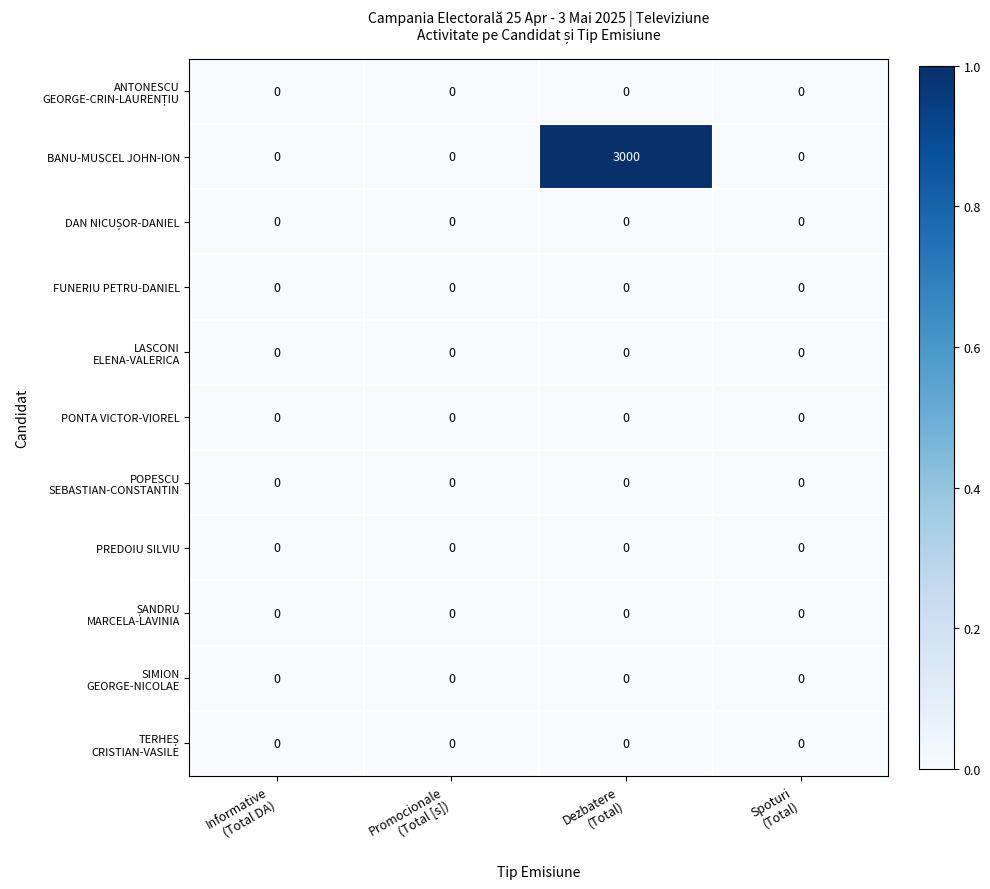

Which series has the largest total across all categories?

BANU-MUSCEL JOHN-ION